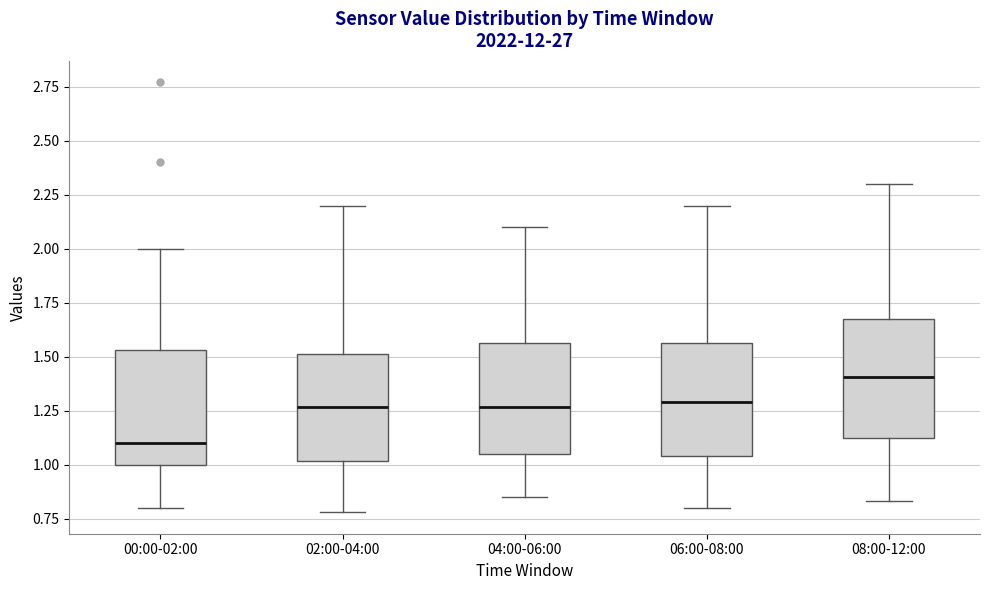

Where does the upper whisker of the box for 06:00-08:00 end on the y-axis? The values are not printed on the chart, so give them approximately, as read against the axis.

2.20